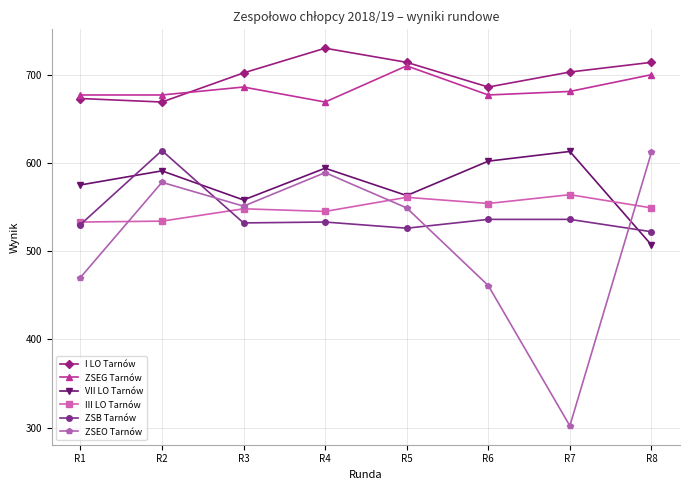

True or false: I LO Tarnów and ZSB Tarnów intersect in this chart.

False